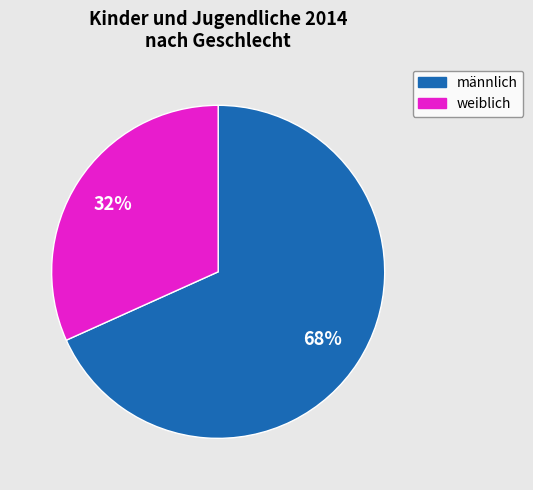

Does any single category account for the majority?

Yes